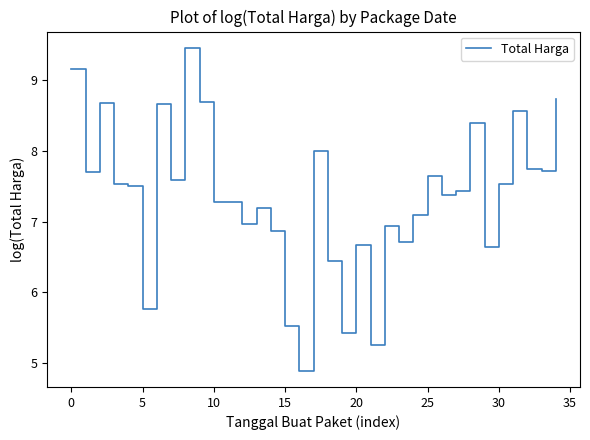

What is the smallest value displayed?

4.9